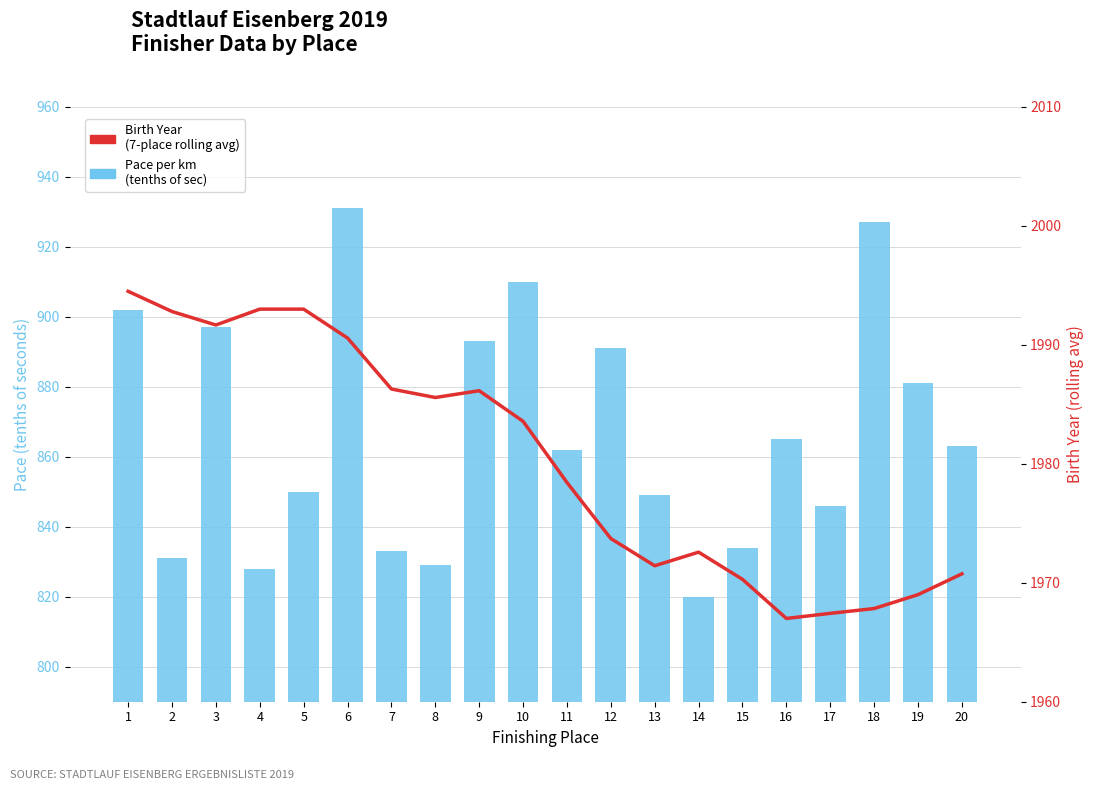

Reading right to left, list all the values displayed in this chart.

Pace per km (tenths of sec): 863.0	881.0	927.0	846.0	865.0	834.0	820.0	849.0	891.0	862.0	910.0	893.0	829.0	833.0	931.0	850.0	828.0	897.0	831.0	902.0
Birth Year (7-place rolling avg): 1970.8	1969.0	1967.8	1967.4	1967.0	1970.3	1972.6	1971.4	1973.7	1978.4	1983.6	1986.1	1985.6	1986.3	1990.6	1993.0	1993.0	1991.7	1992.8	1994.5